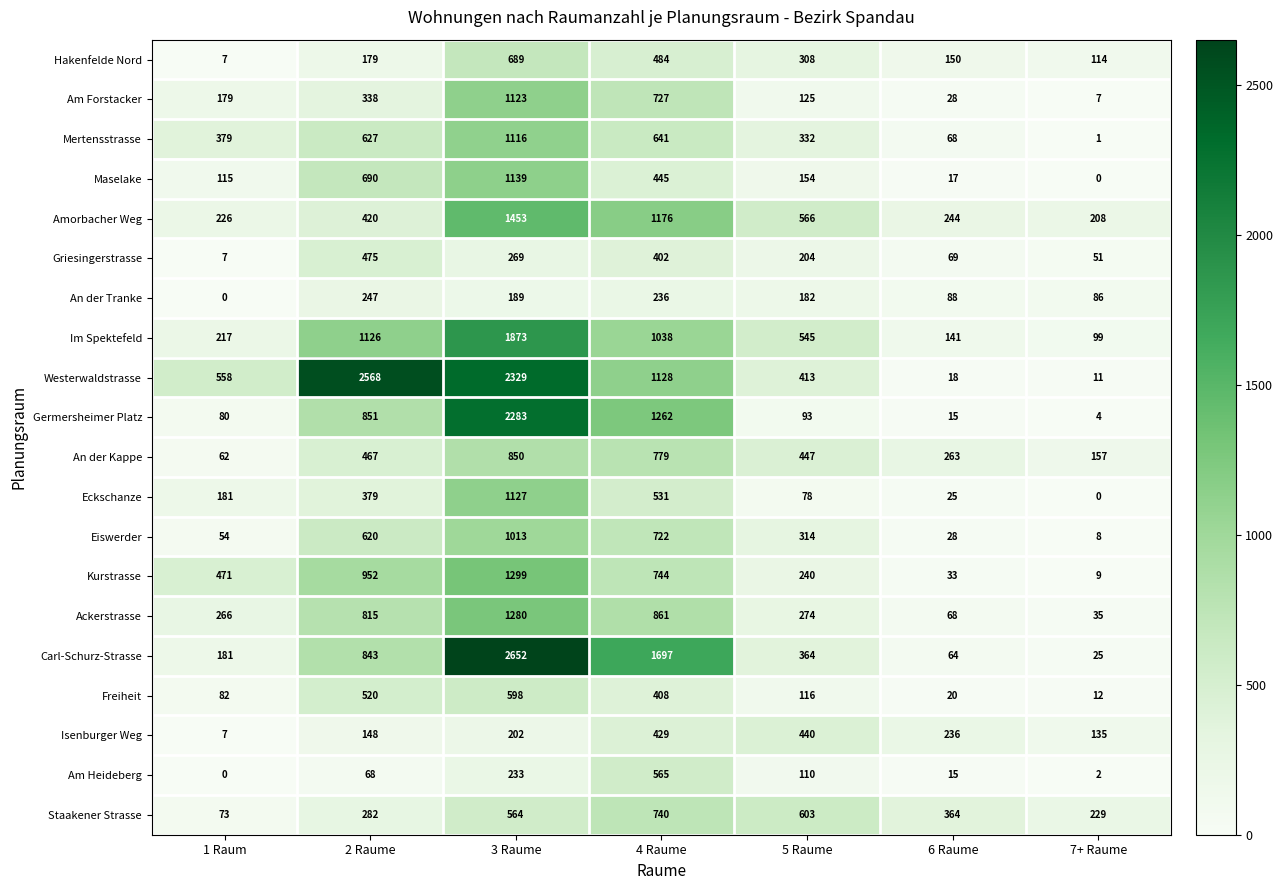

How many distinct data groups are displayed?

20